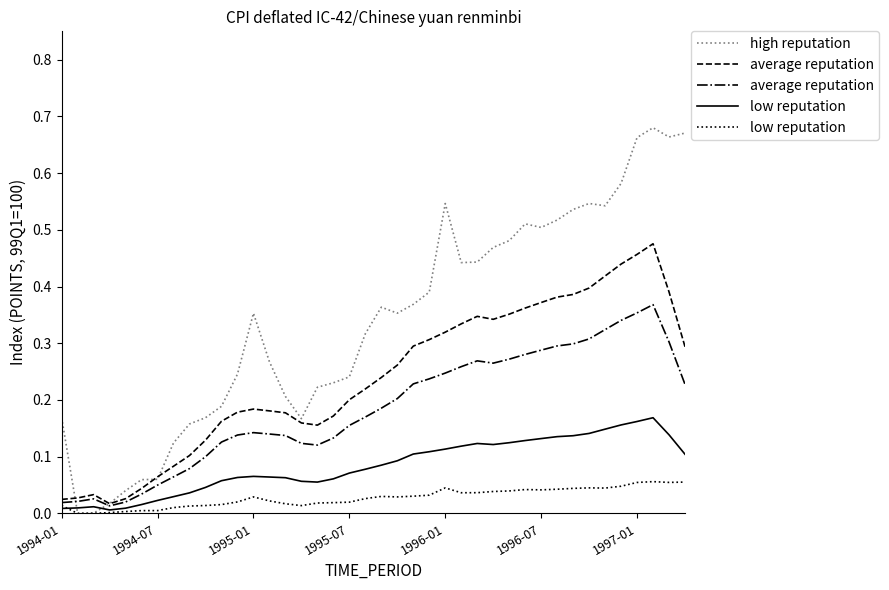

Which series has the largest range (max minus min)?

high reputation